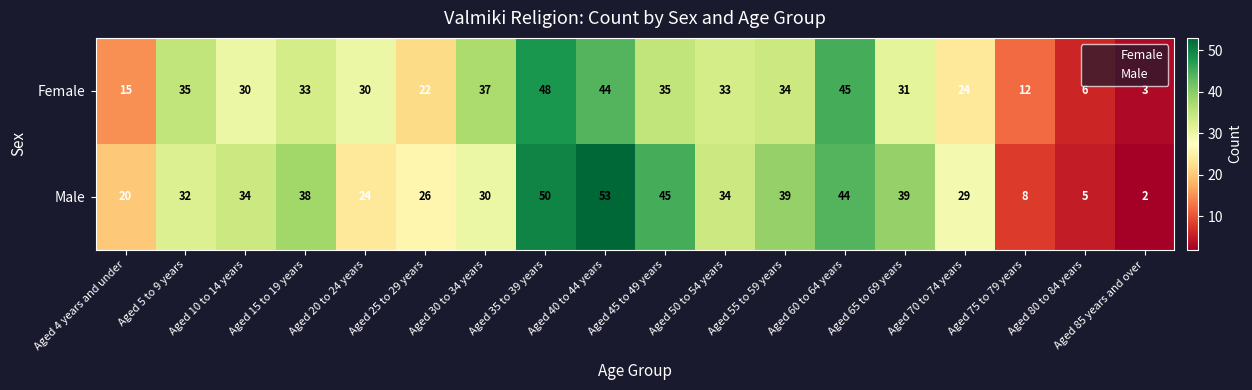

At how many categories does at least one series exceed 22?

14